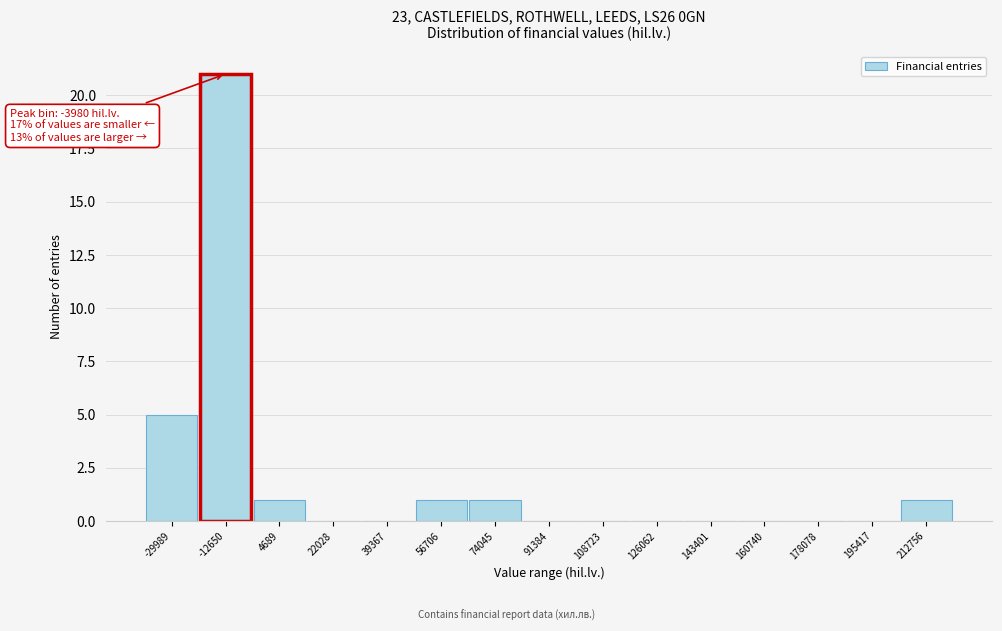

Reading left to right, transcribe all the data shown in this chart.

-29989=5	-12650=21	4689=1	22028=0	39367=0	56706=1	74045=1	91384=0	108723=0	126062=0	143401=0	160740=0	178078=0	195417=0	212756=1